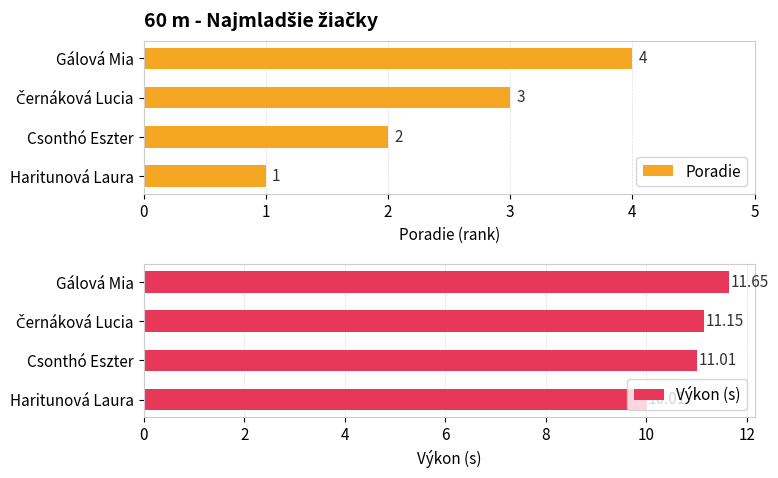

How many Poradie values are between 2 and 4?

3